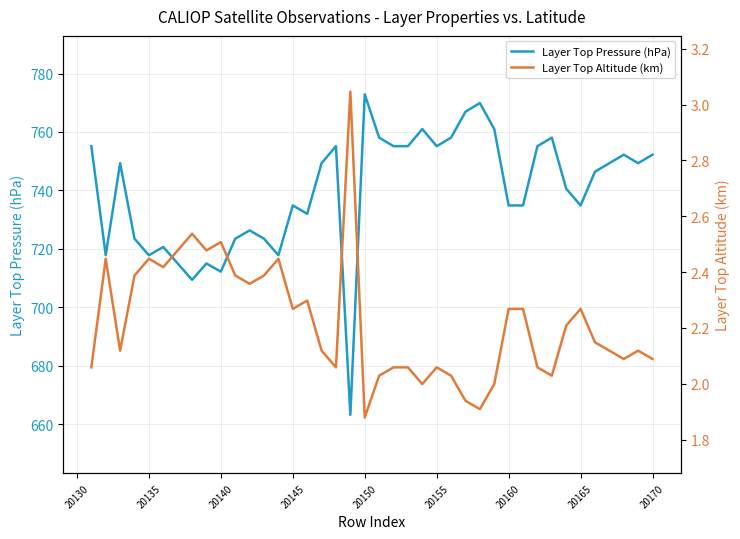

True or false: Layer Top Pressure (hPa) has a value of 717.8 at 20135.

True